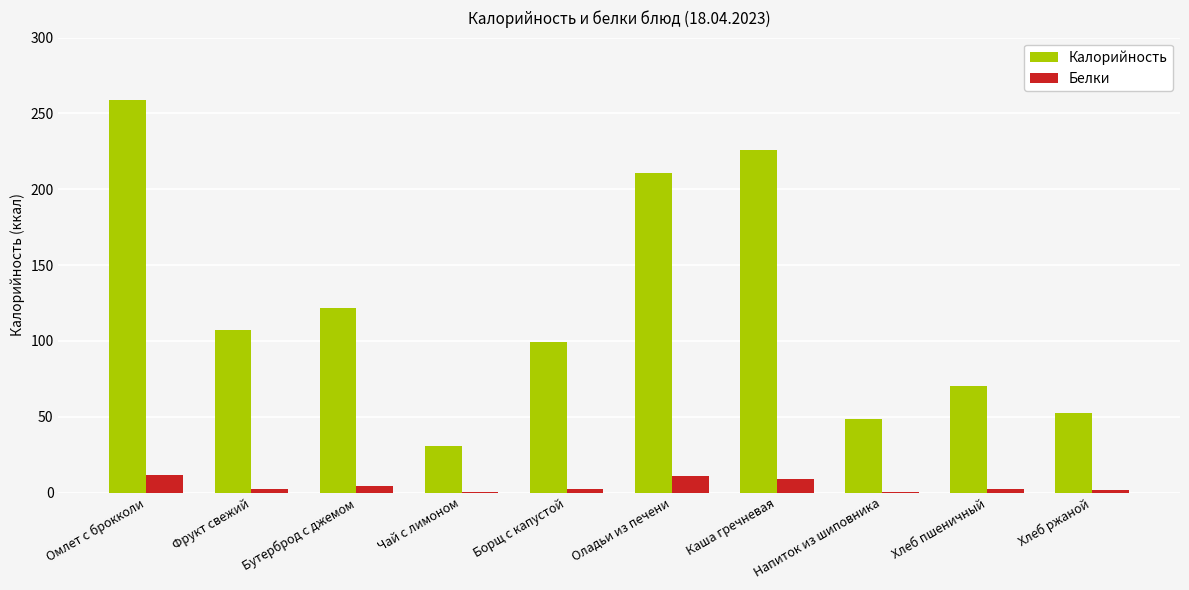

What is the sum of all Белки values?

45.3